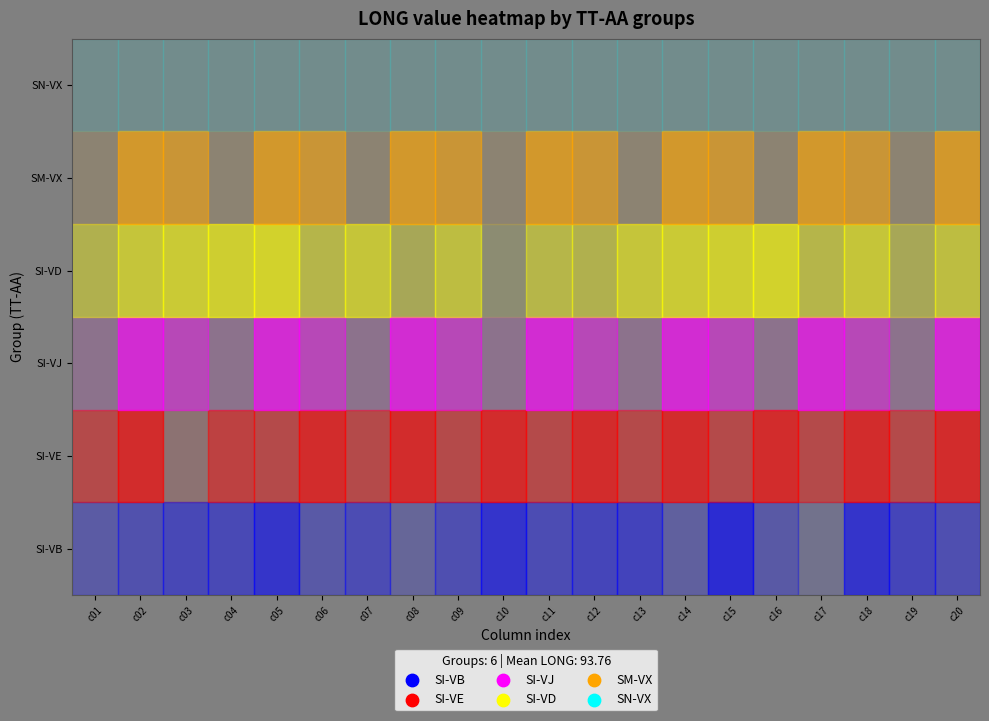

Which series has the widest spread of values?

SI-VE